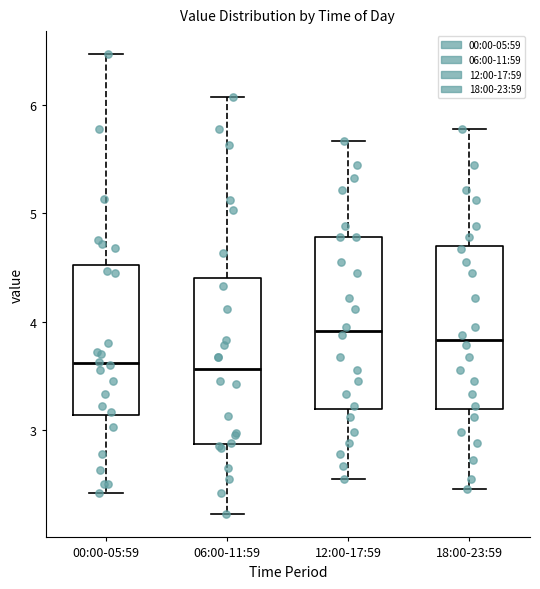

Where does the lower whisker of the box for 06:00-11:59 end on the y-axis? The values are not printed on the chart, so give them approximately, as read against the axis.

2.2